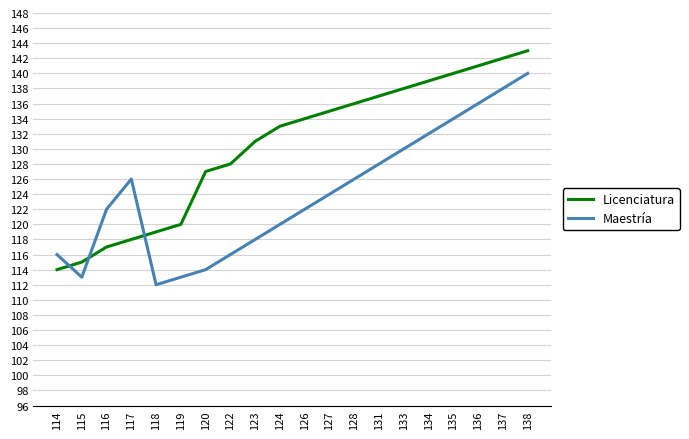

What is the sum of all Licenciatura values?

2607